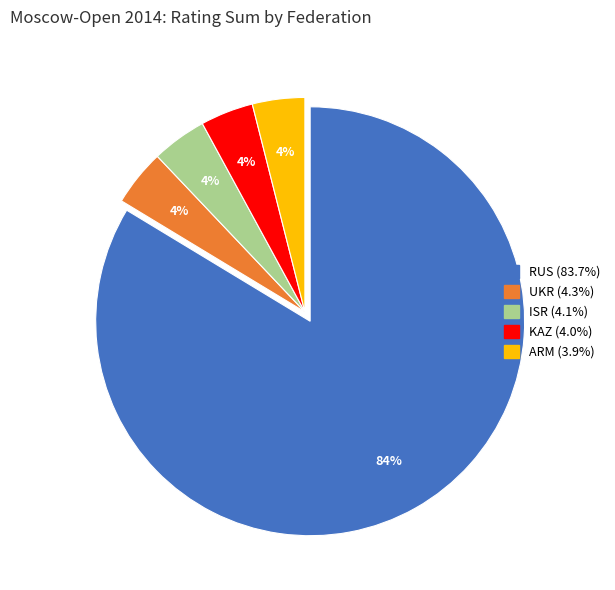

To the nearest percent, what is the difference between the largest and smallest slice percentages?

80%